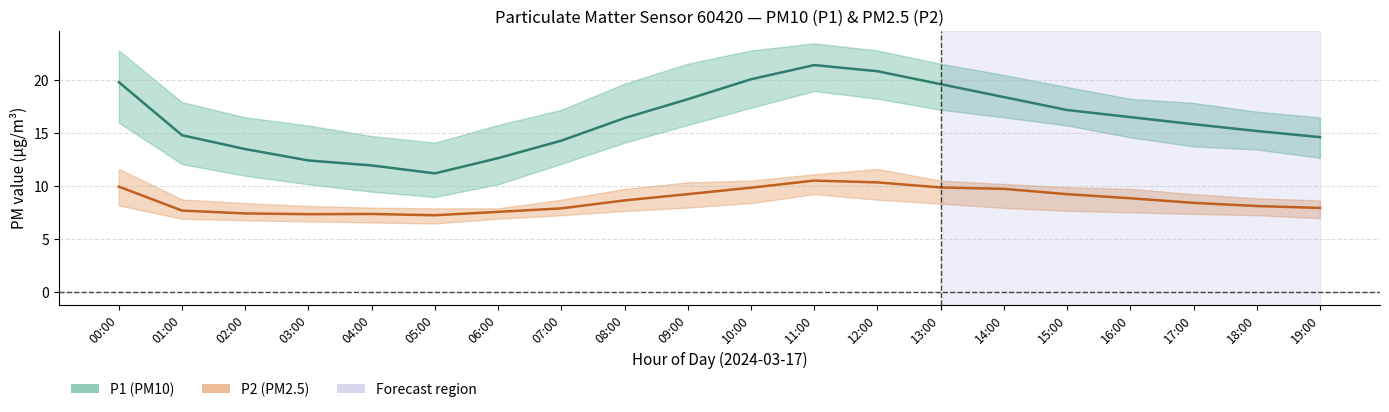

True or false: P2 mean and P1 mean intersect in this chart.

False